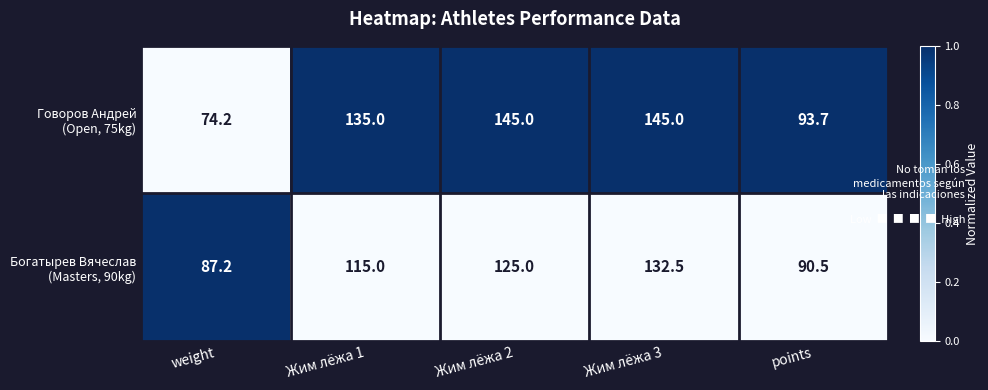

What is the difference between the highest and lowest values at weight?

13.0